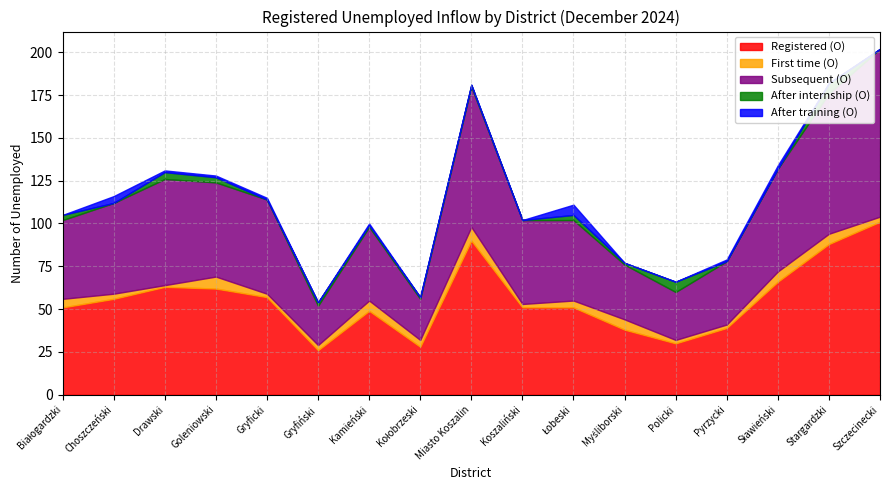

True or false: Subsequent (O) and Registered (O) cross at least once.

False